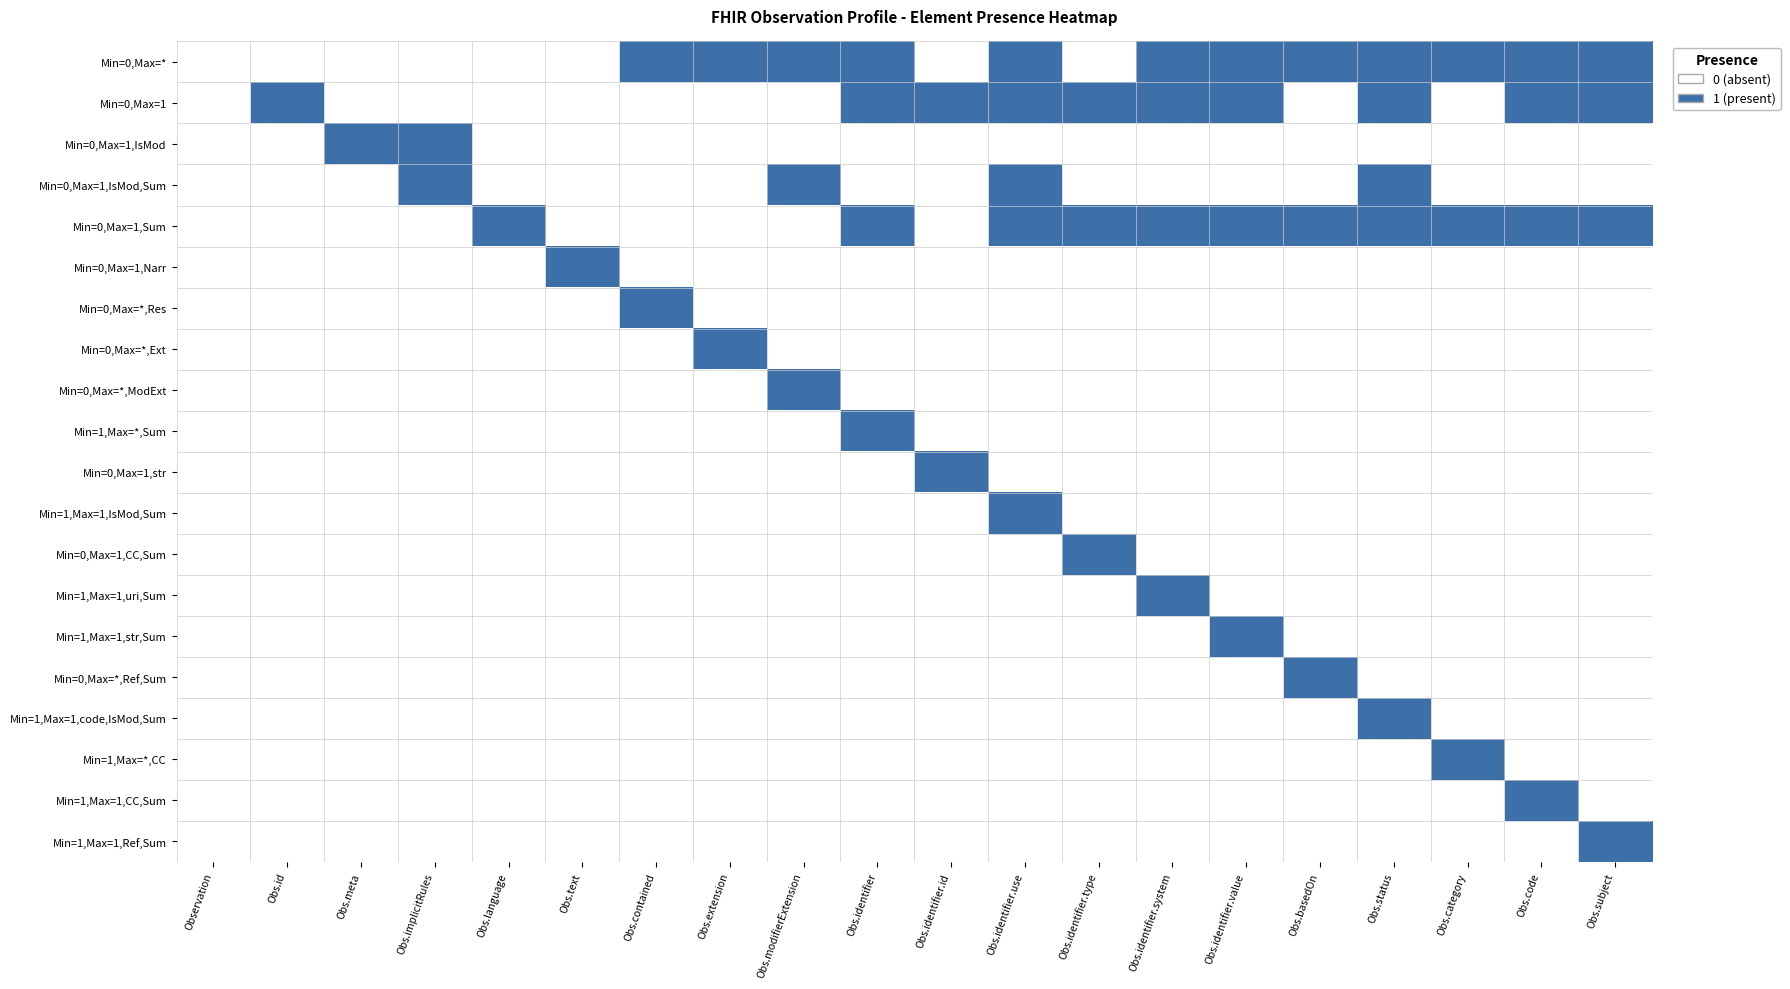

Which series has the largest range (max minus min)?

Min=0,Max=*